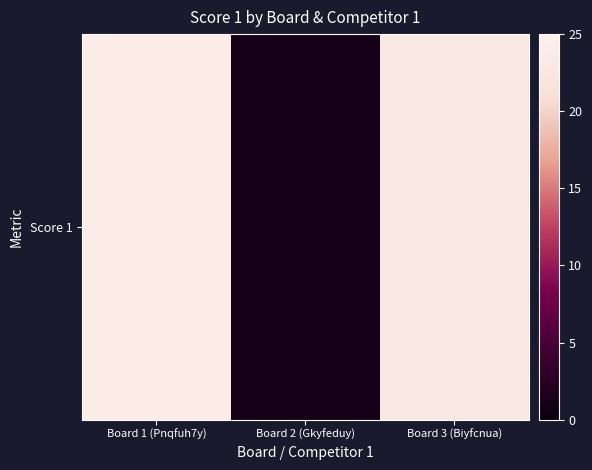

The chart shows a value of 1 at Board 2 (Gkyfeduy). True or false?

True